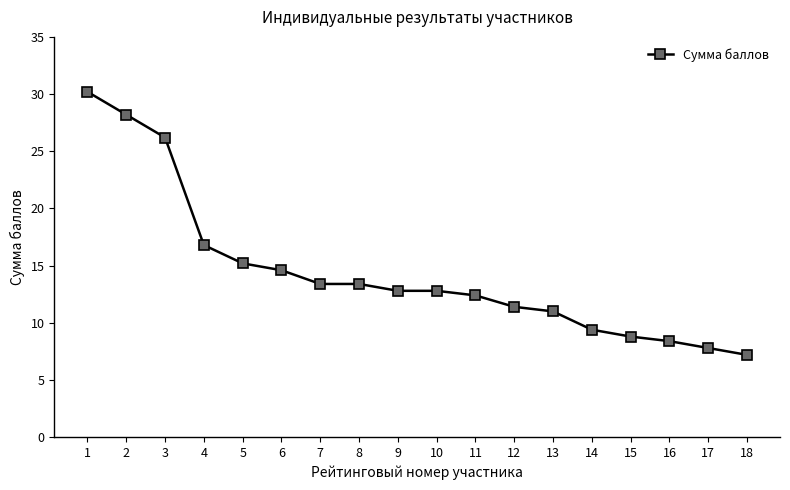

Count the number of data series in this chart.

1